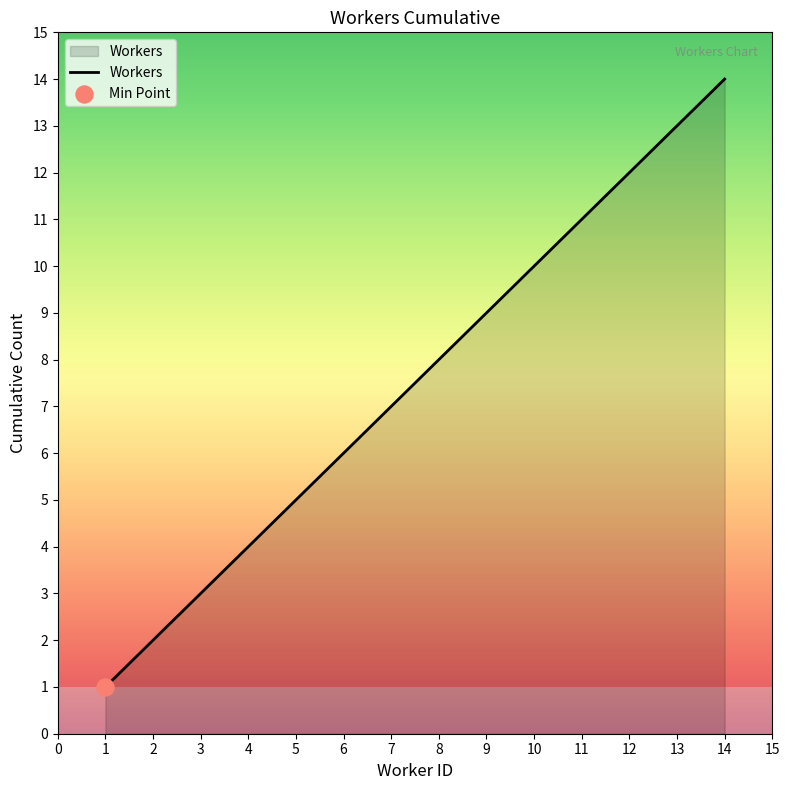

What is the maximum value shown in the chart?

14.0